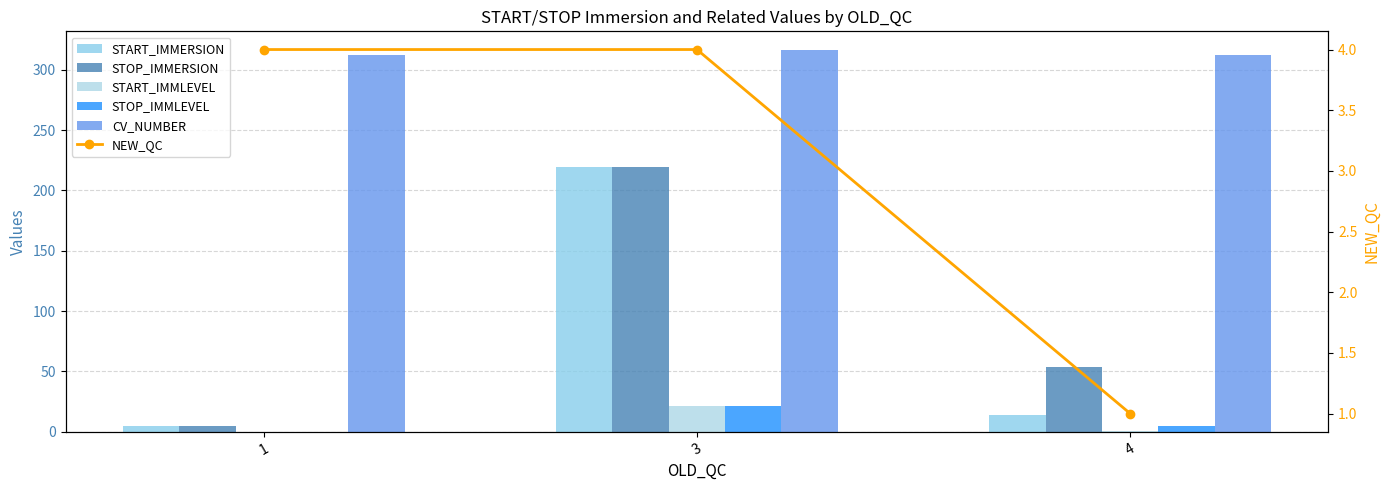

What is the value of the CV_NUMBER bar at the 1st from the left?

312.0